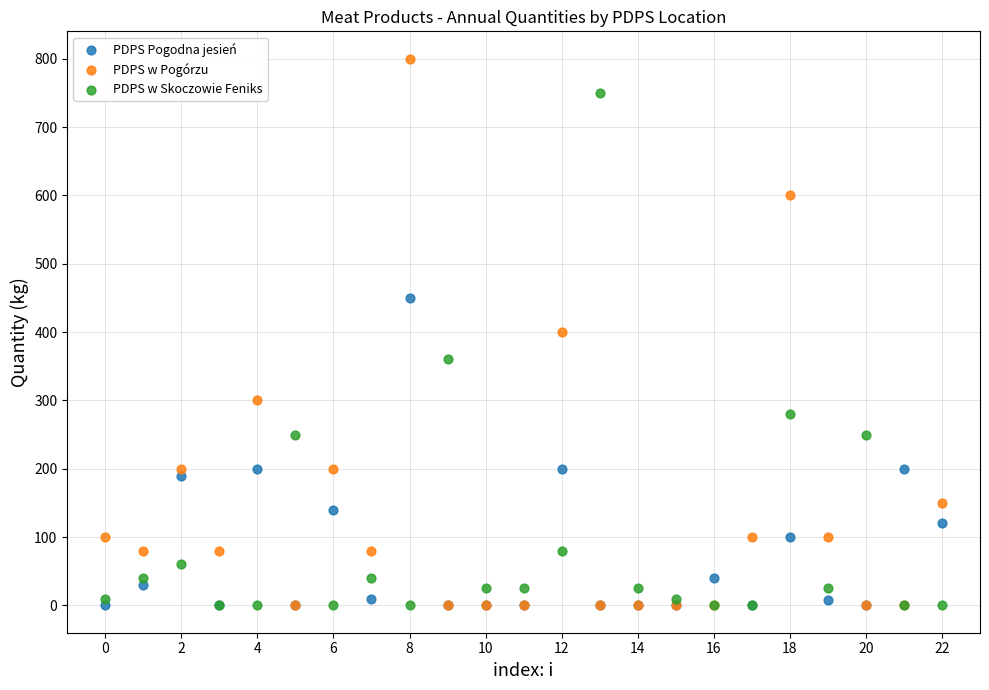

In the PDPS w Skoczowie Feniks series, what Y value is closest to 375?

360